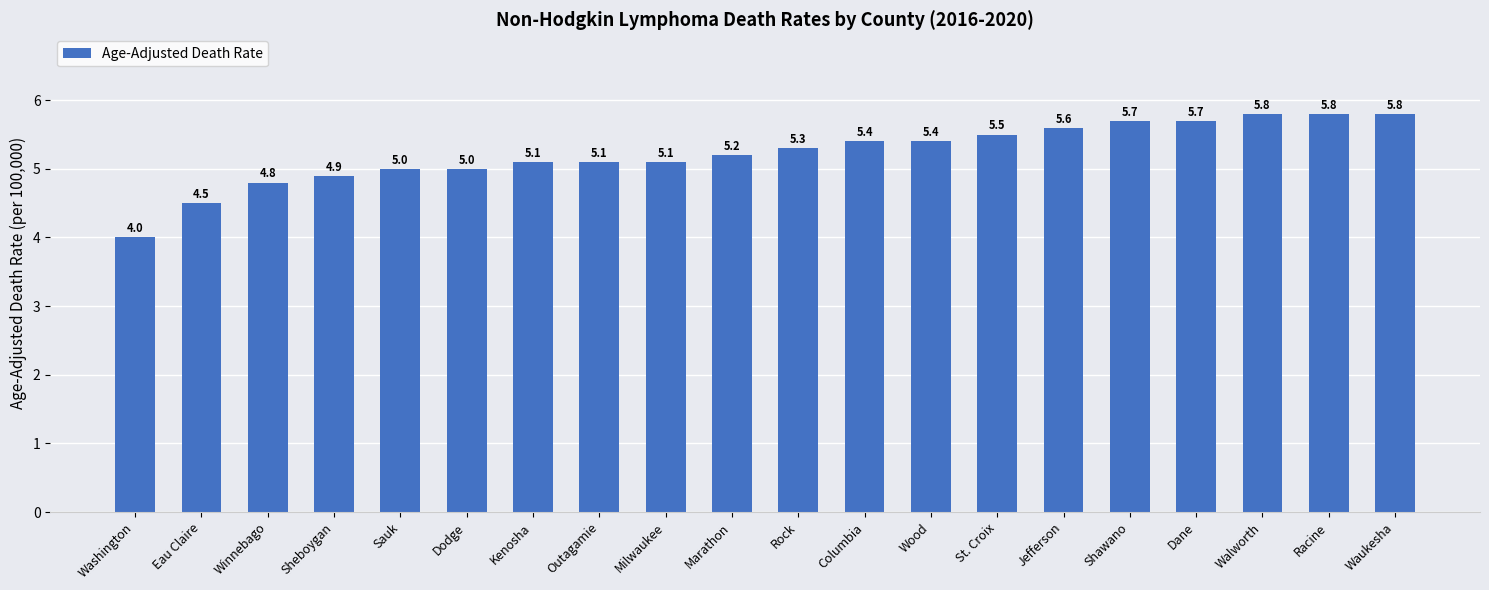

Approximately how many times larger is the value at Waukesha compared to Milwaukee?

1.1